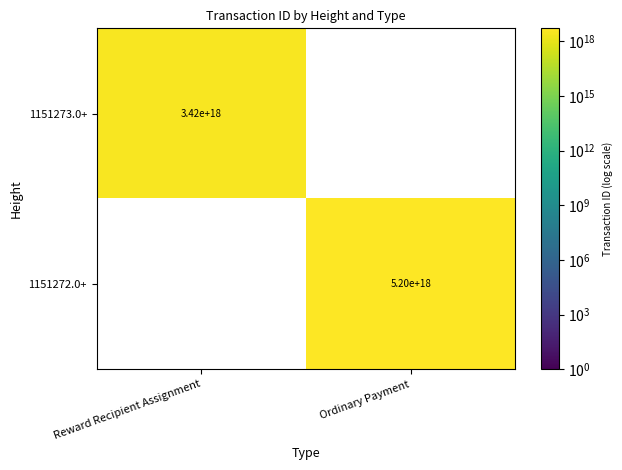

The value of 1151272.0+ at Ordinary Payment is 5200000000000000000. True or false?

True